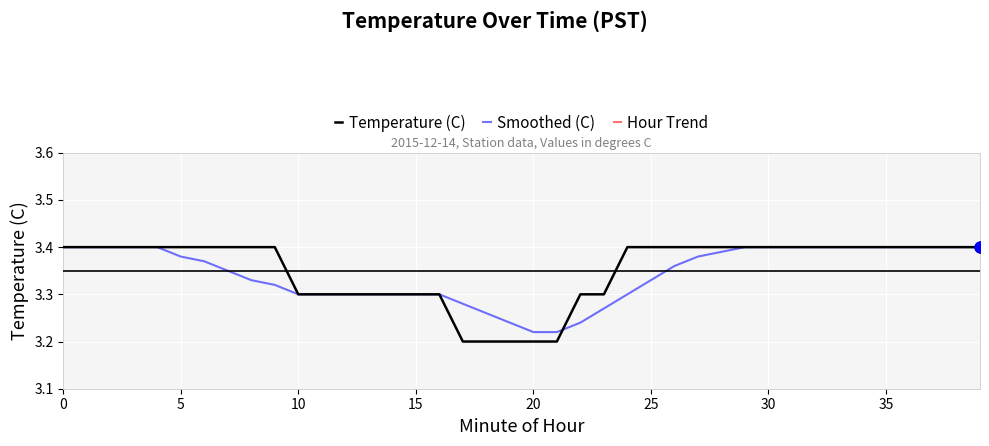

Which series reaches the maximum Y coordinate?

Temperature (C)